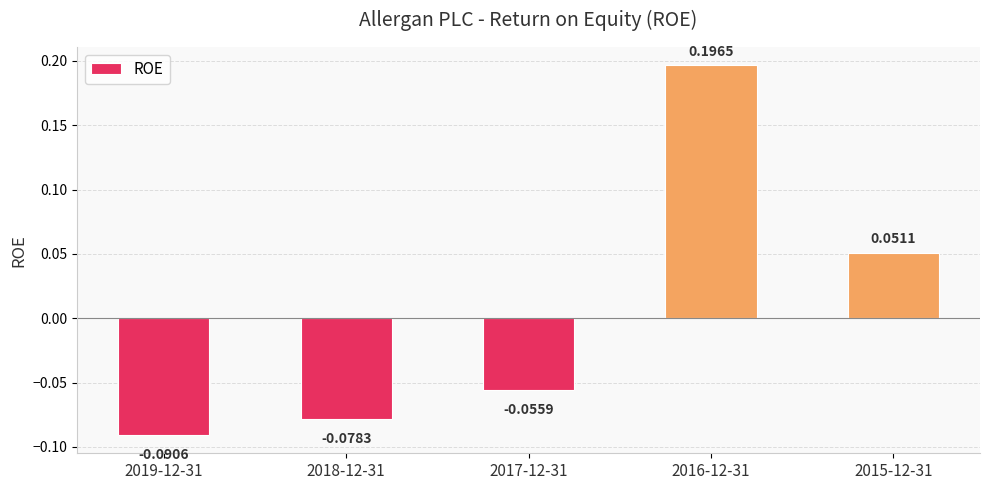

What is the difference between the maximum and second lowest values?

0.3